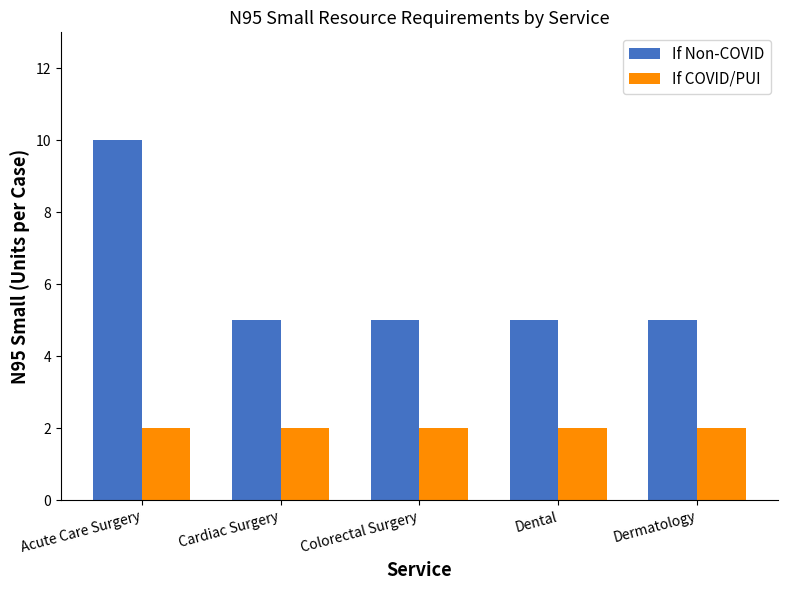

What position from the right is Acute Care Surgery?

5